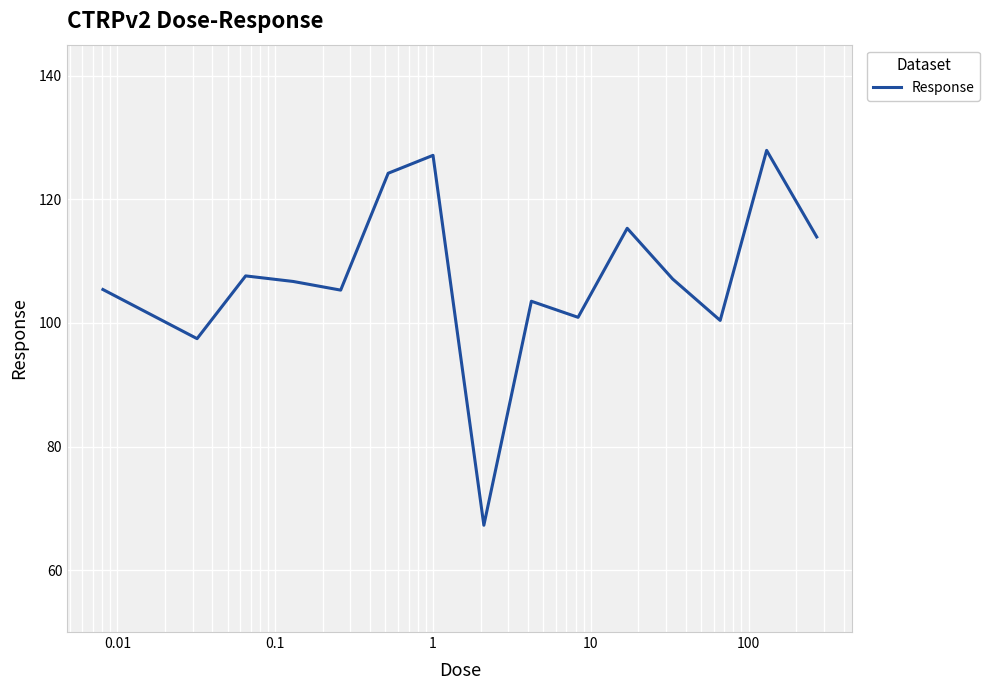

What is the smallest value displayed?

67.3